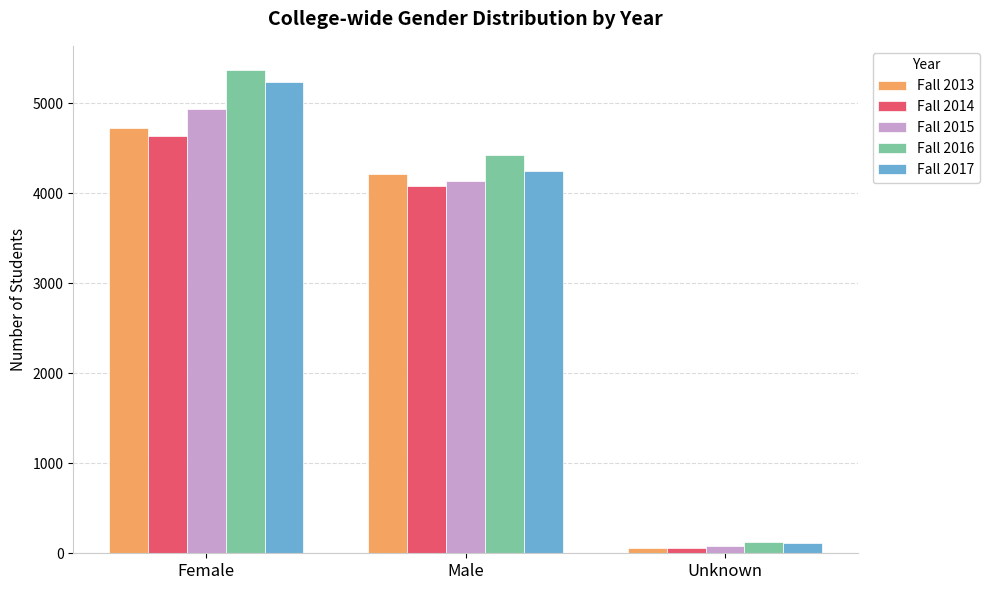

Reading left to right, transcribe all the data shown in this chart.

Fall 2013: 4727	4217	58
Fall 2014: 4634	4082	58
Fall 2015: 4930	4131	83
Fall 2016: 5368	4423	127
Fall 2017: 5231	4243	115